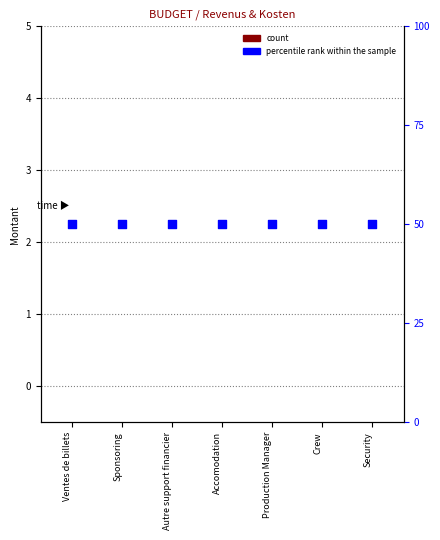

Which series contains the lowest Y value?

count